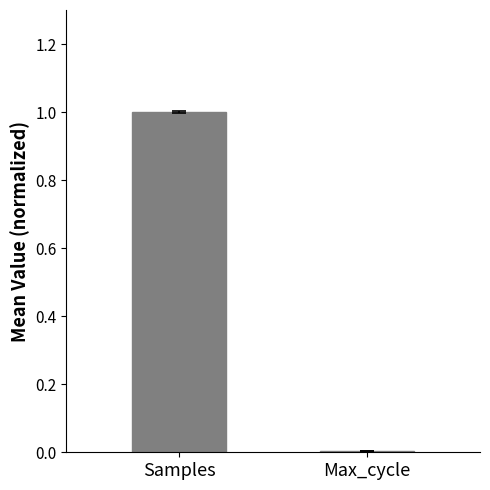

Which has a higher value, Samples or Max_cycle?

Samples